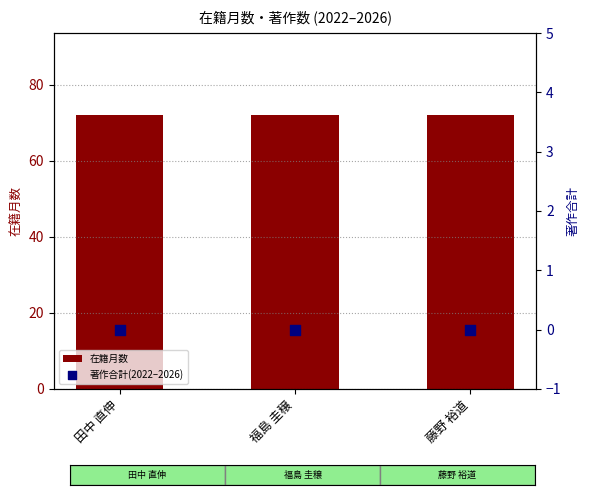

At how many categories does at least one series exceed 40?

3